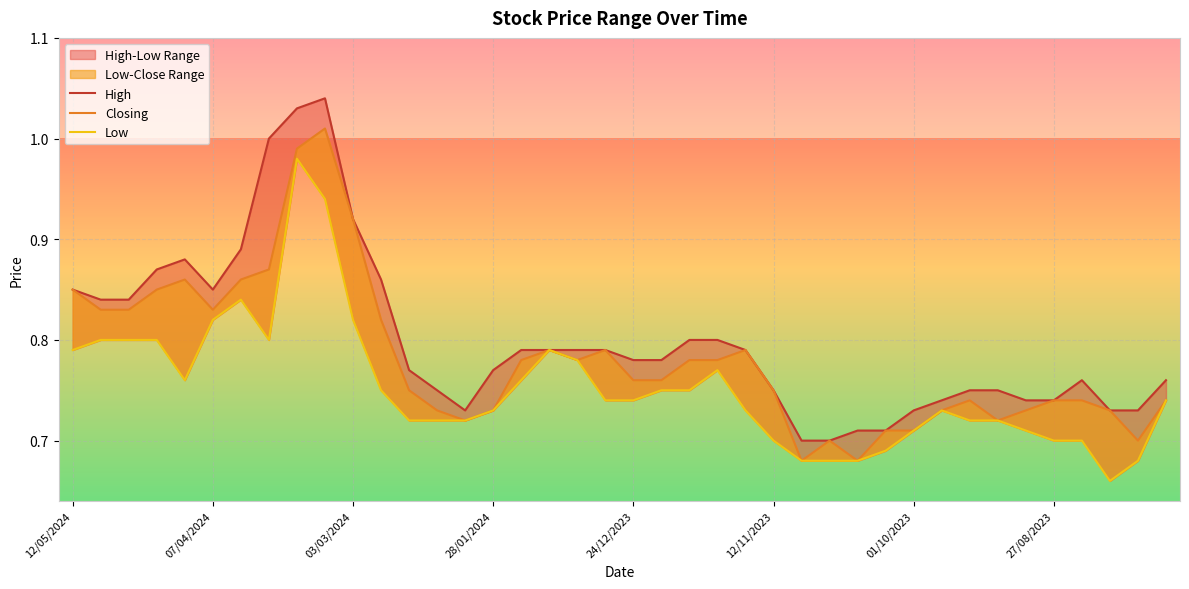

What is the difference between the maximum and second lowest values in the Closing series?

0.3